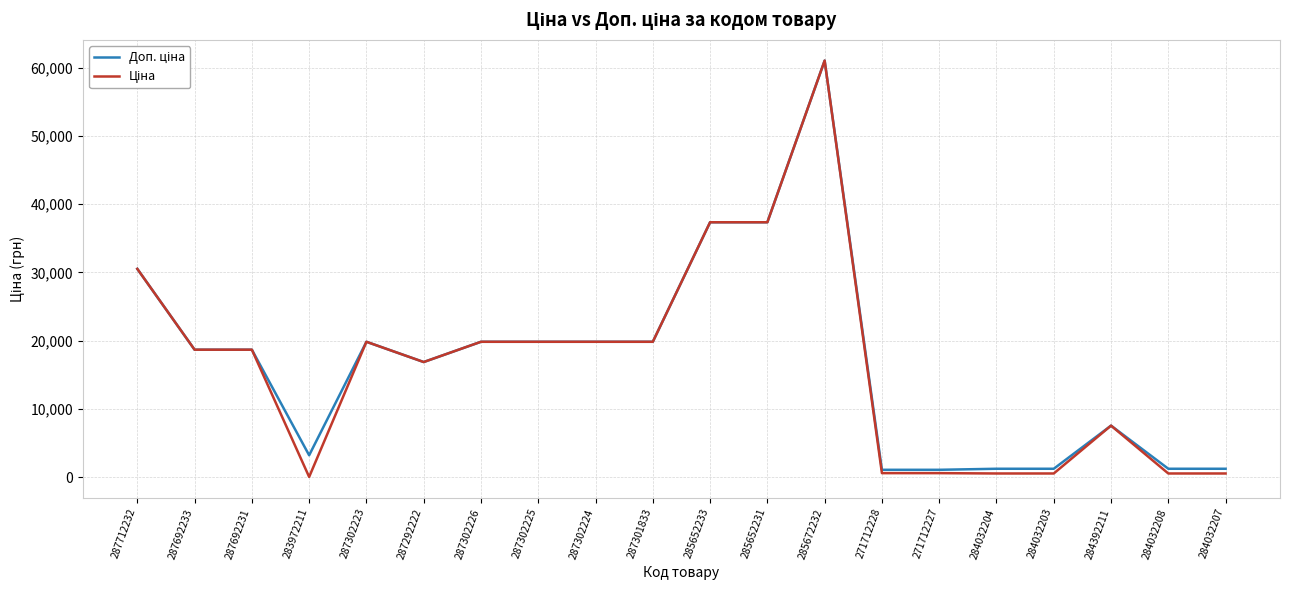

Which category has the highest value across all series?

285672232